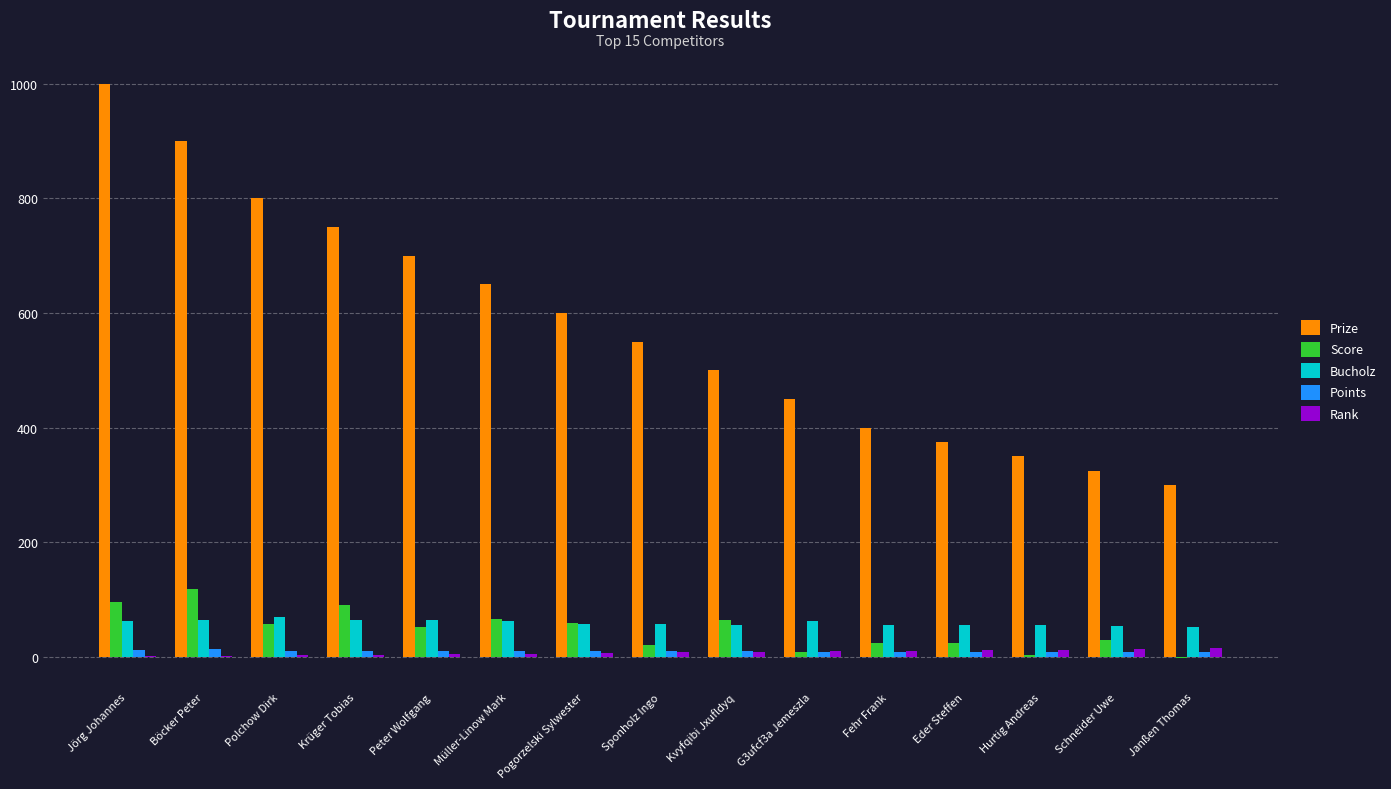

How many groups of bars are there?

15